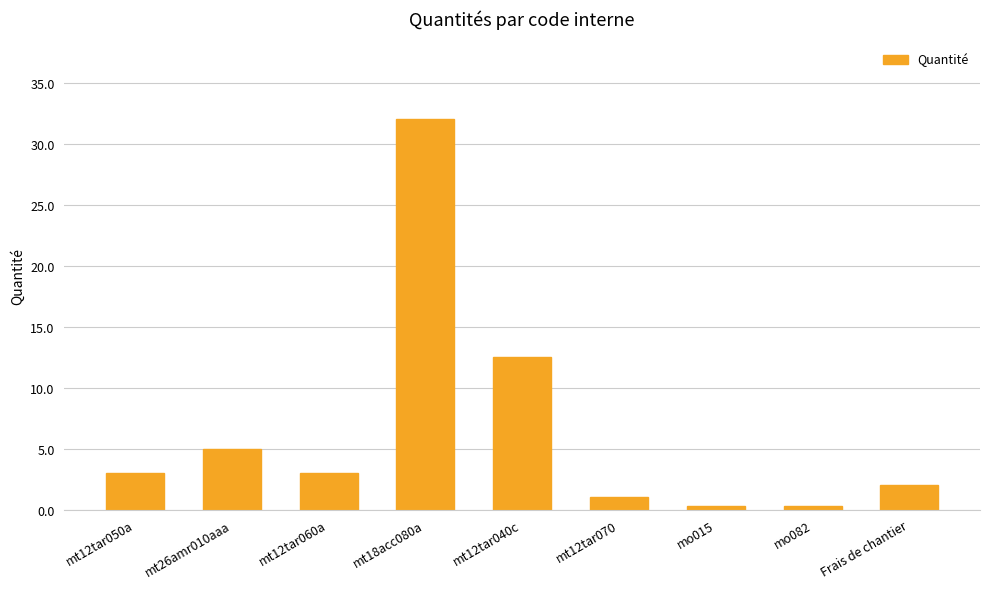

What position from the right is mt12tar050a?

9